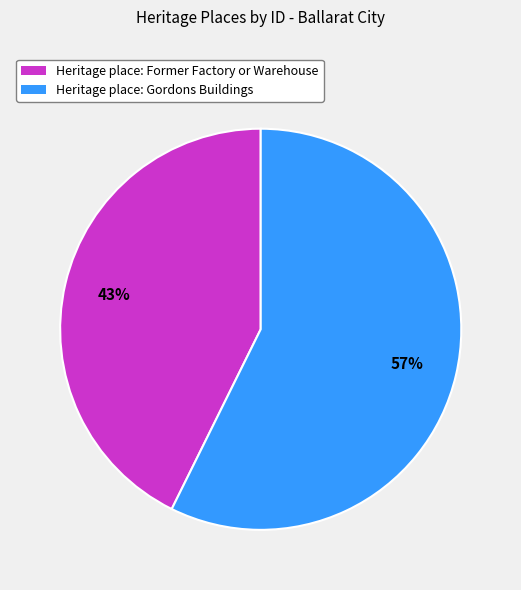

To the nearest percent, what is the average slice percentage?

50%